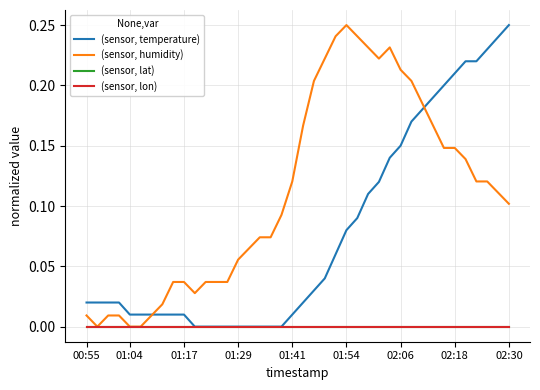

Does the chart display data point markers on the line(s)?

No